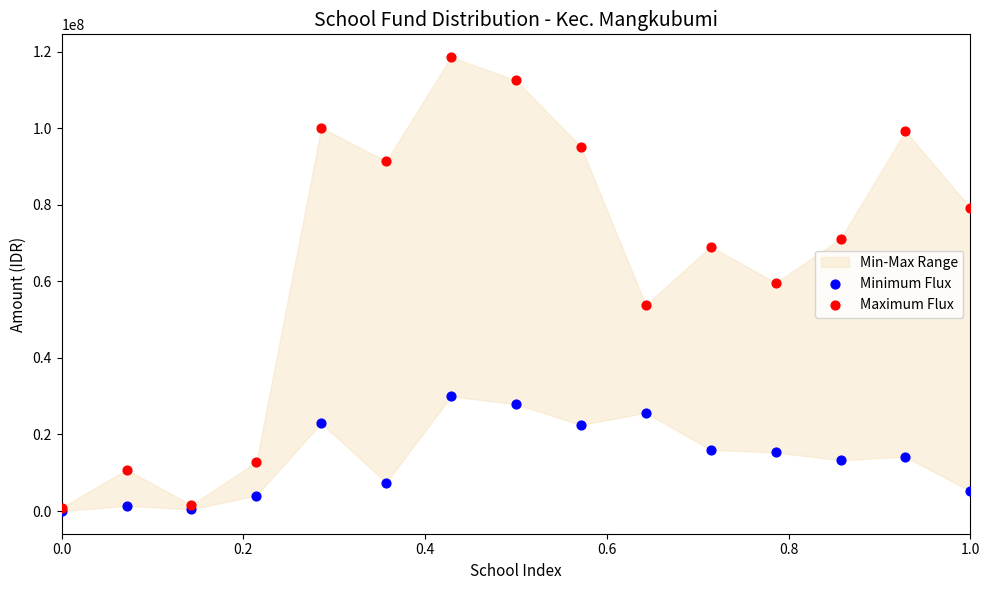

Which series reaches the maximum Y coordinate?

Maximum Flux